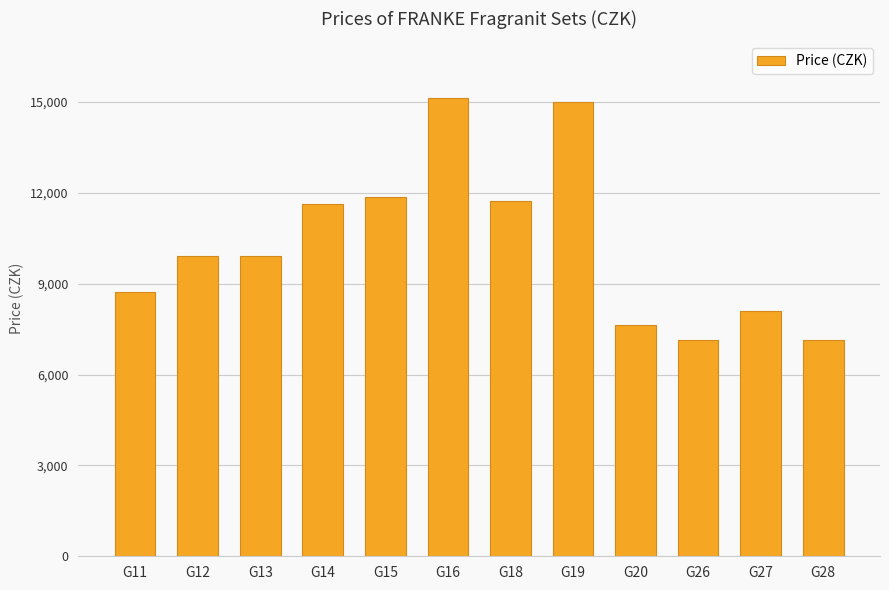

Approximately how many times larger is the value at G15 compared to G20?

1.6